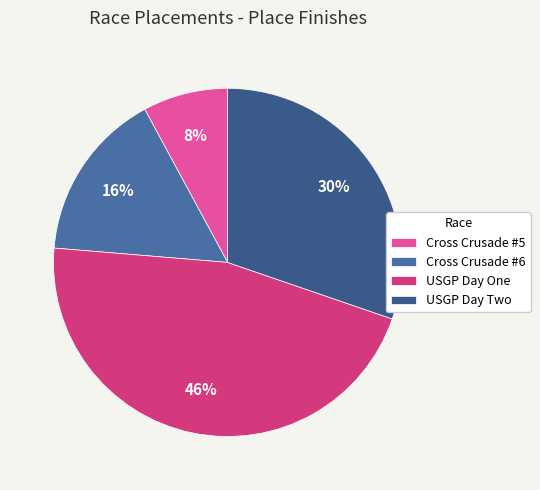

Which category has the biggest portion of the pie?

USGP Day One